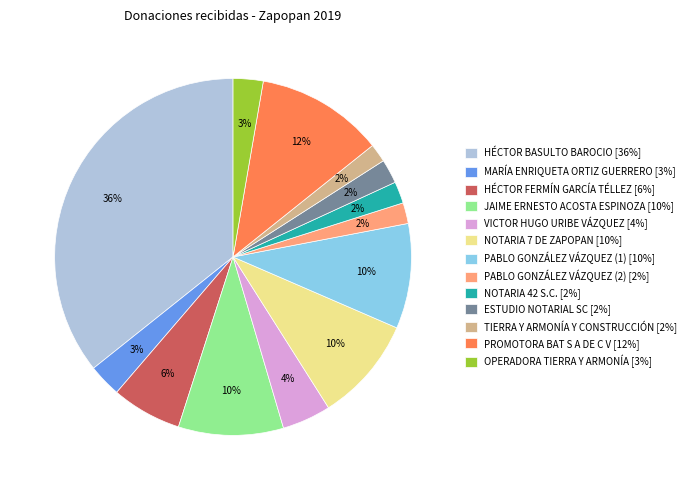

To the nearest percent, what is the combined percentage of NOTARIA 42 S.C. [2%] and TIERRA Y ARMONÍA Y CONSTRUCCIÓN [2%]?

4%